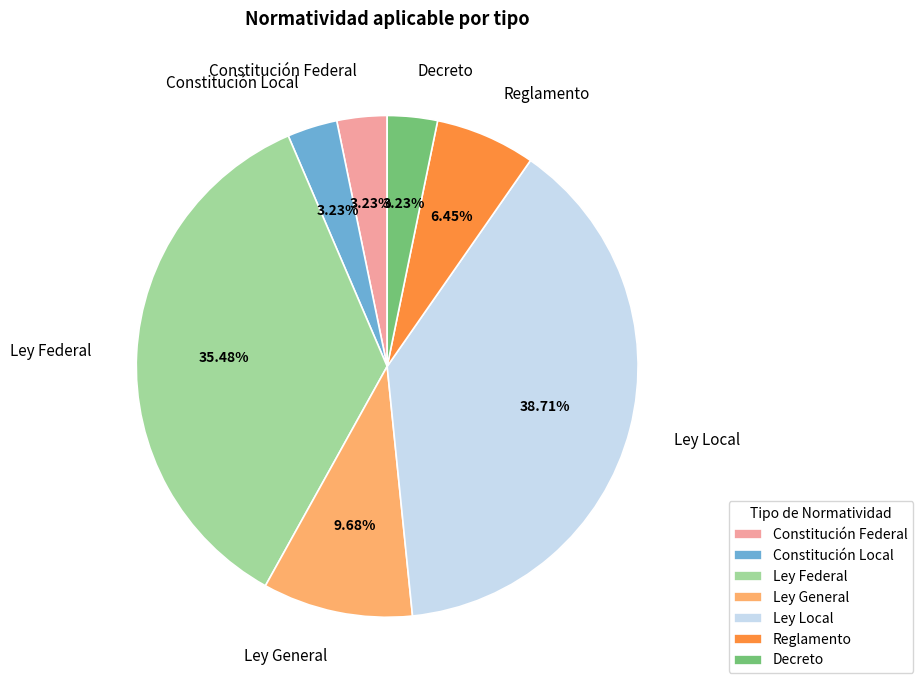

Is there any slice that represents more than half of the pie?

No